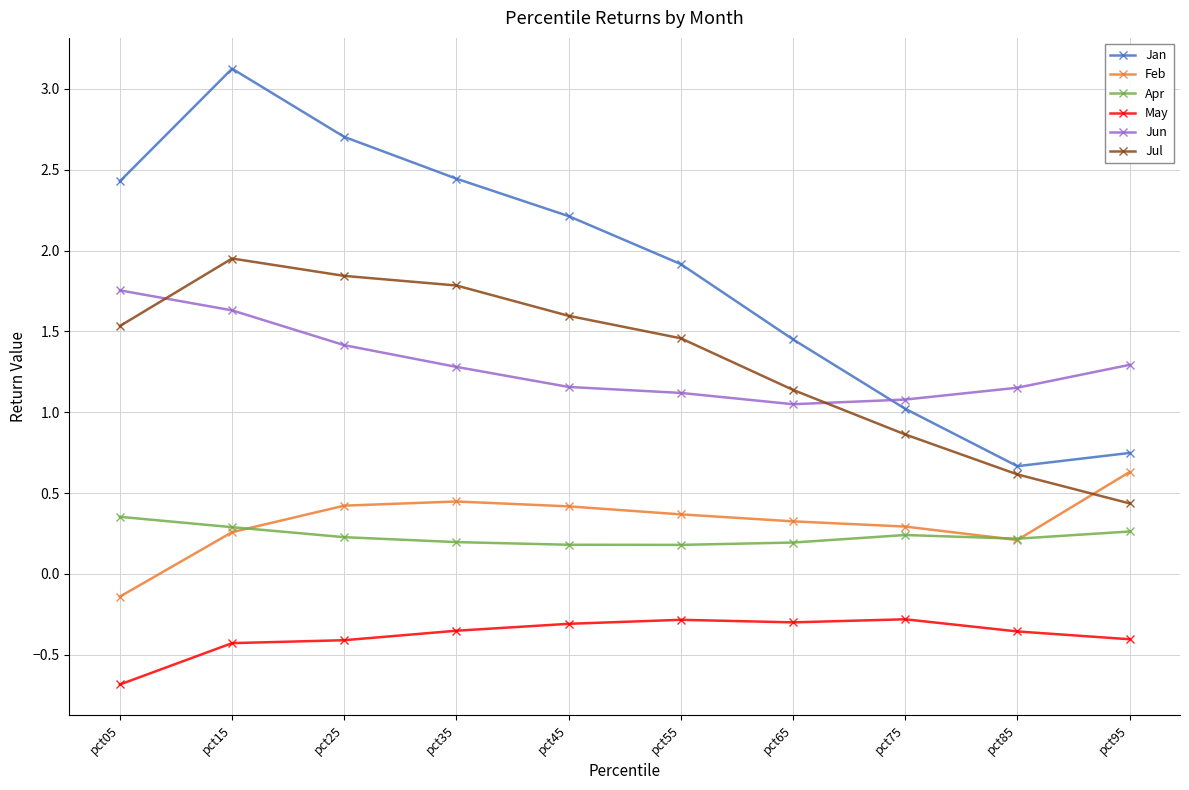

Rank the series by their maximum value, from lowest to highest.

May, Apr, Feb, Jun, Jul, Jan